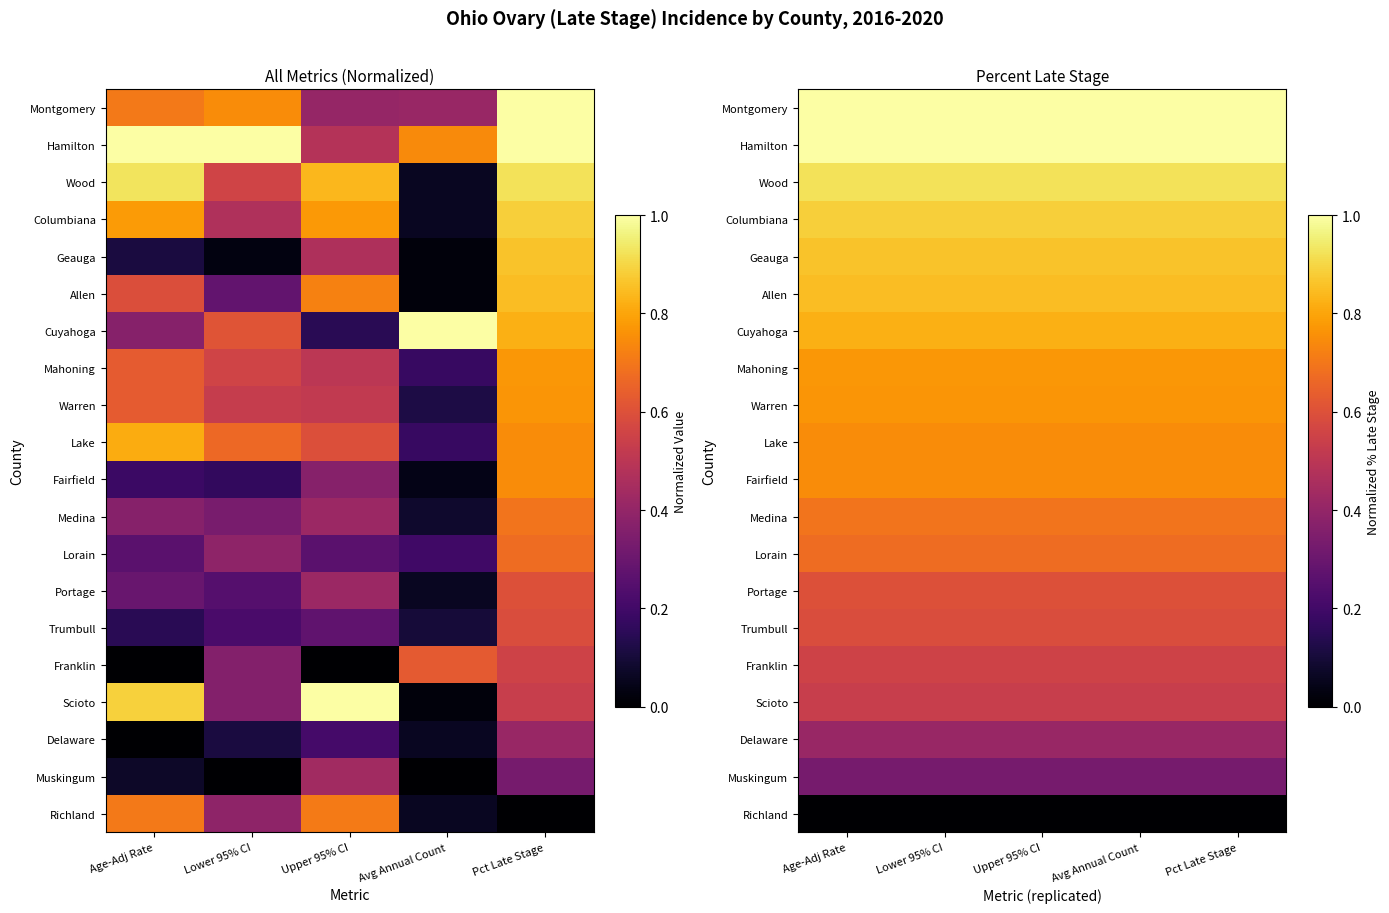

Is it true that Fairfield equals 1.3 at Pct Late Stage?

False